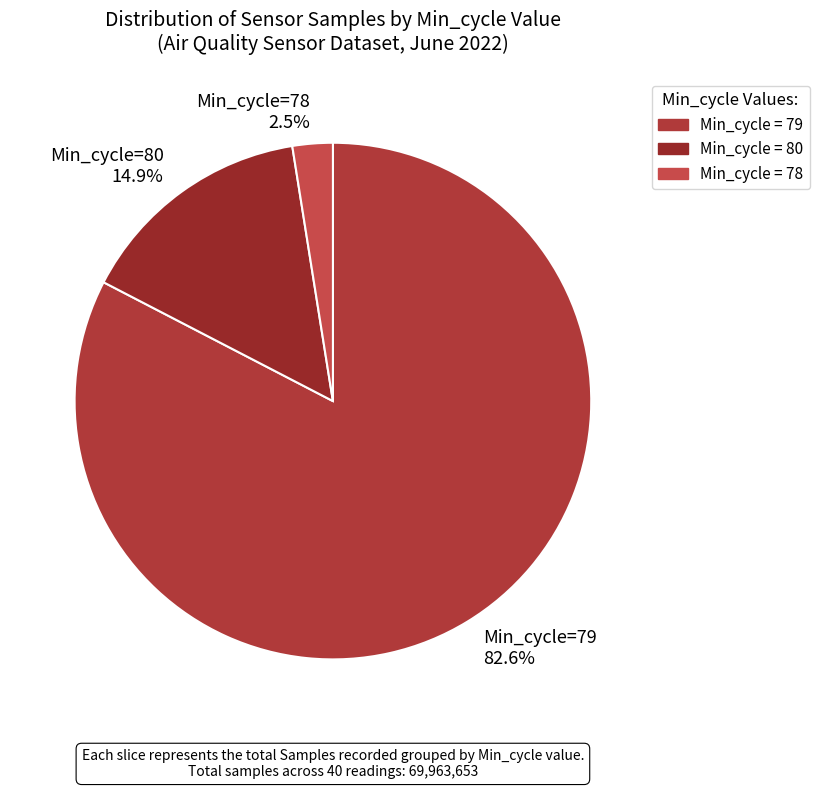

Is there any slice that represents more than half of the pie?

Yes